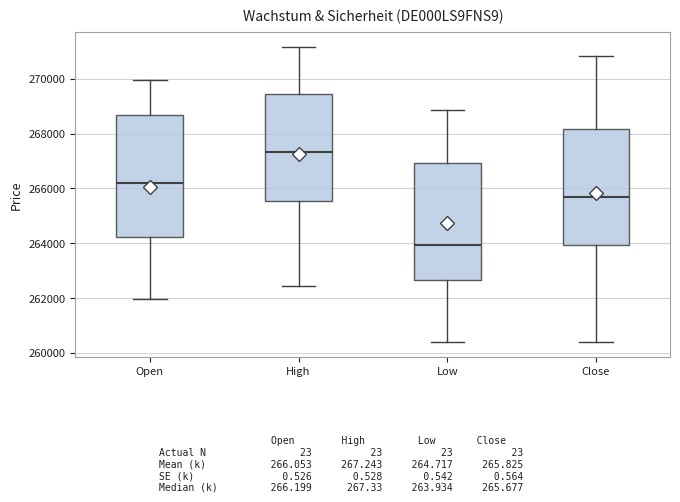

Reading left to right, transcribe this box plot: for each box, give where its median line is, the range the box spans, and where its two whiskers end, as read against the y-axis. The values are not printed on the chart, so give them approximately, as read against the axis.

Open: median 266200, box 264200 to 268600, whiskers 262000 to 270000
High: median 267400, box 265600 to 269400, whiskers 262400 to 271200
Low: median 264000, box 262600 to 267000, whiskers 260400 to 268800
Close: median 265600, box 264000 to 268200, whiskers 260400 to 270800